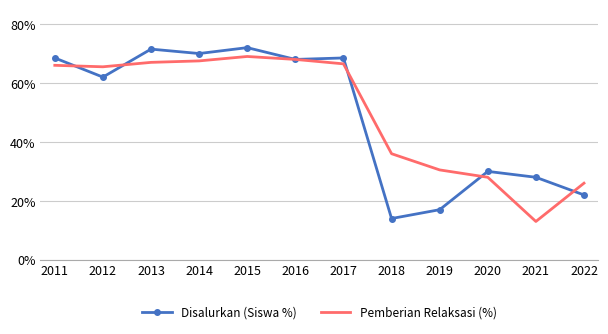

Between 2014 and 2022, which series saw the biggest shift?

Disalurkan (Siswa %)